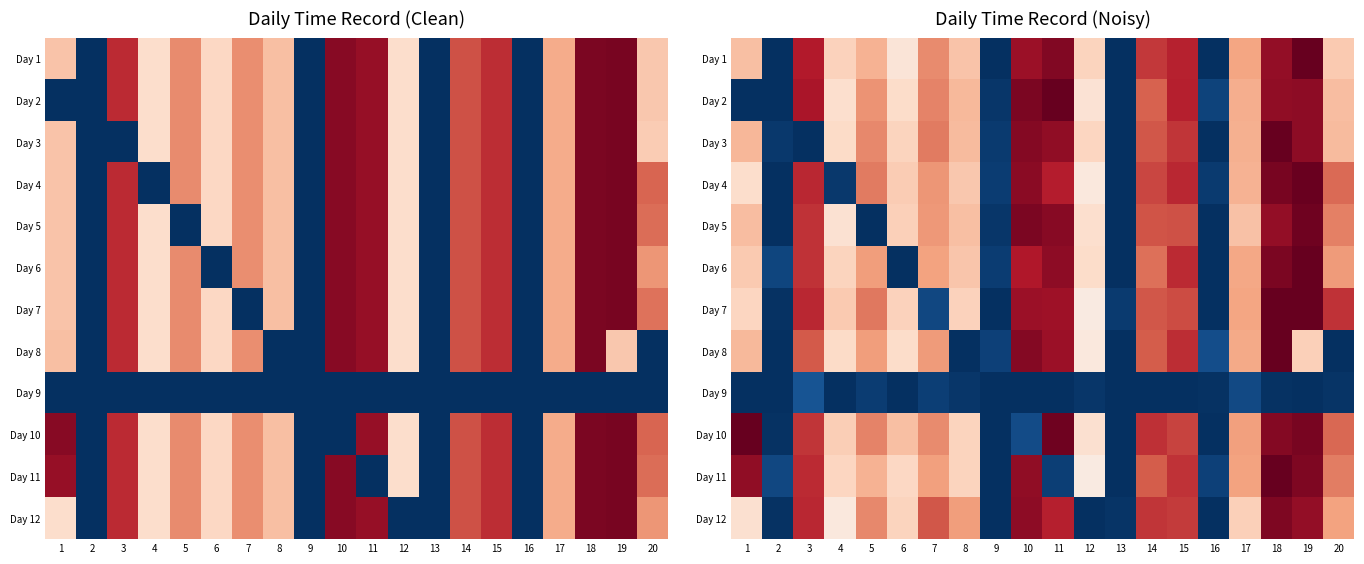

How many categories are shown in the chart?

20